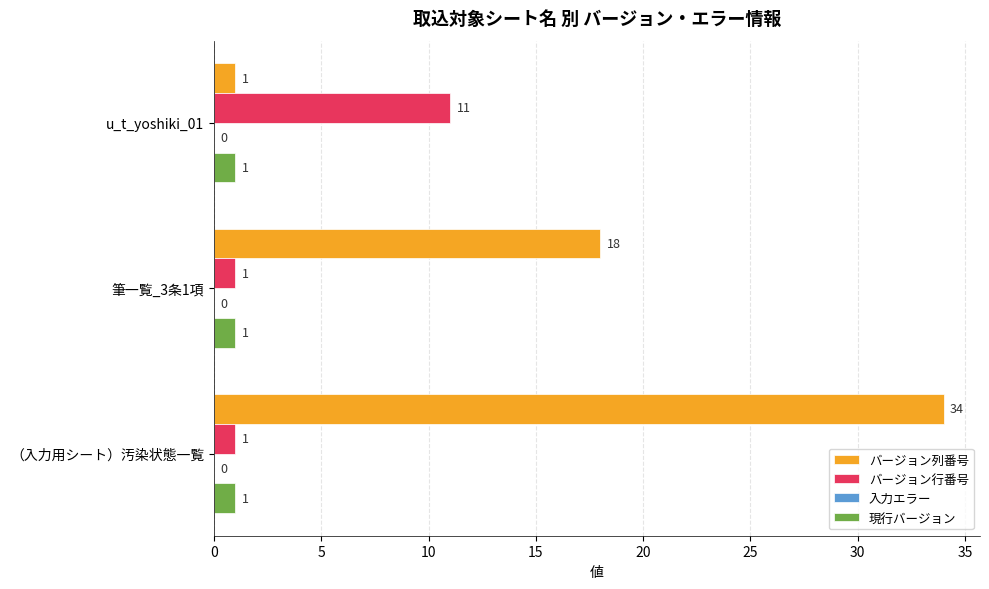

What is the total value across all series at u_t_yoshiki_01?

13